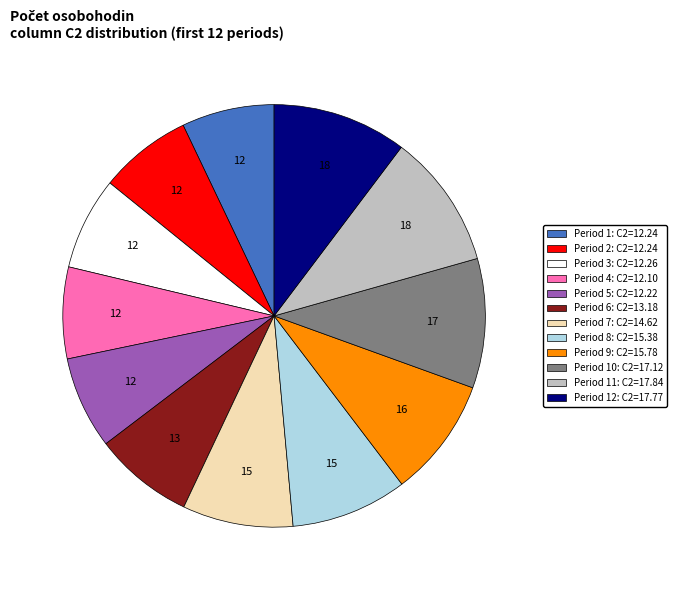

Is there any slice that represents more than half of the pie?

No